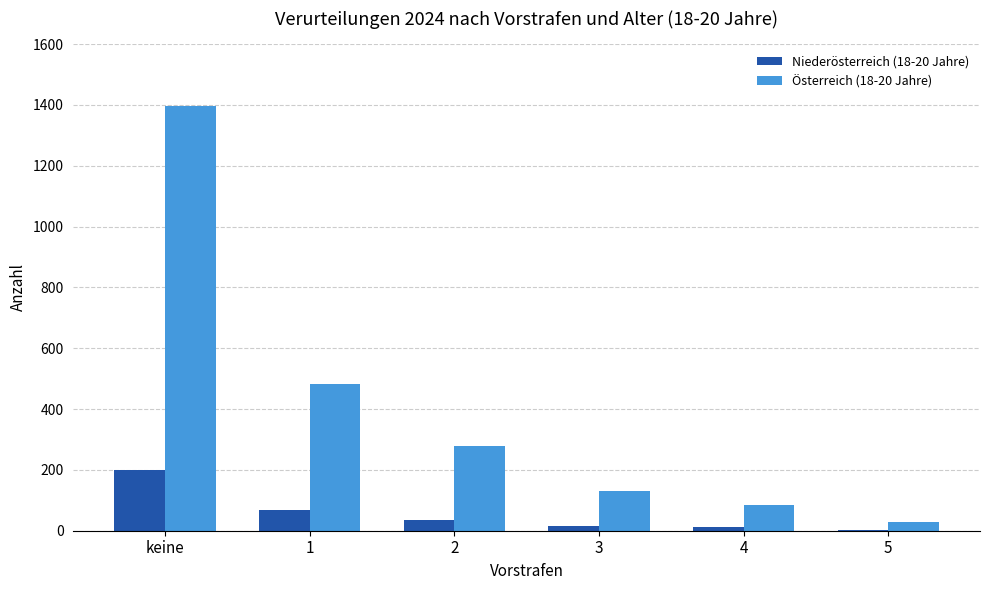

What is the highest value of the Österreich (18-20 Jahre) series?

1395